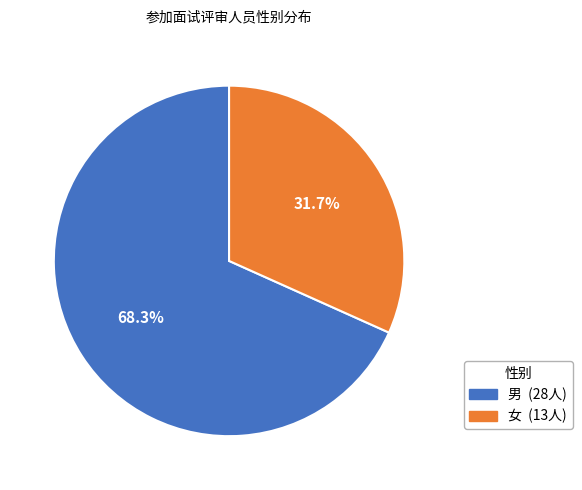

Approximately how many times larger is the value at 女 compared to 男?

0.5